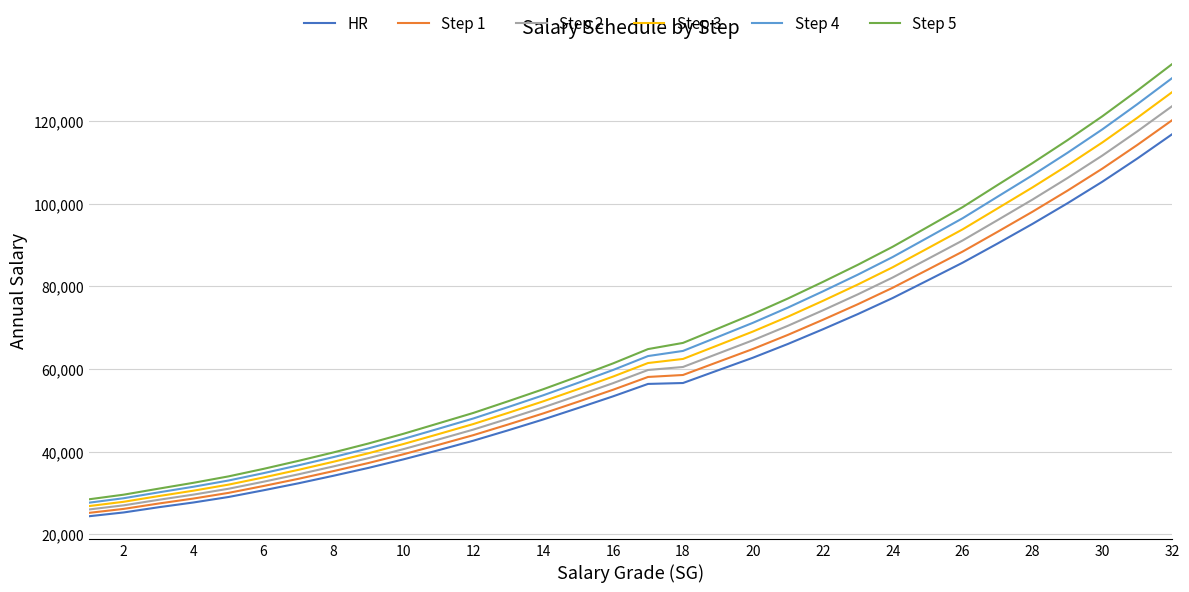

Rank the series by their average value, from highest to lowest.

Step 5, Step 4, Step 3, Step 2, Step 1, HR